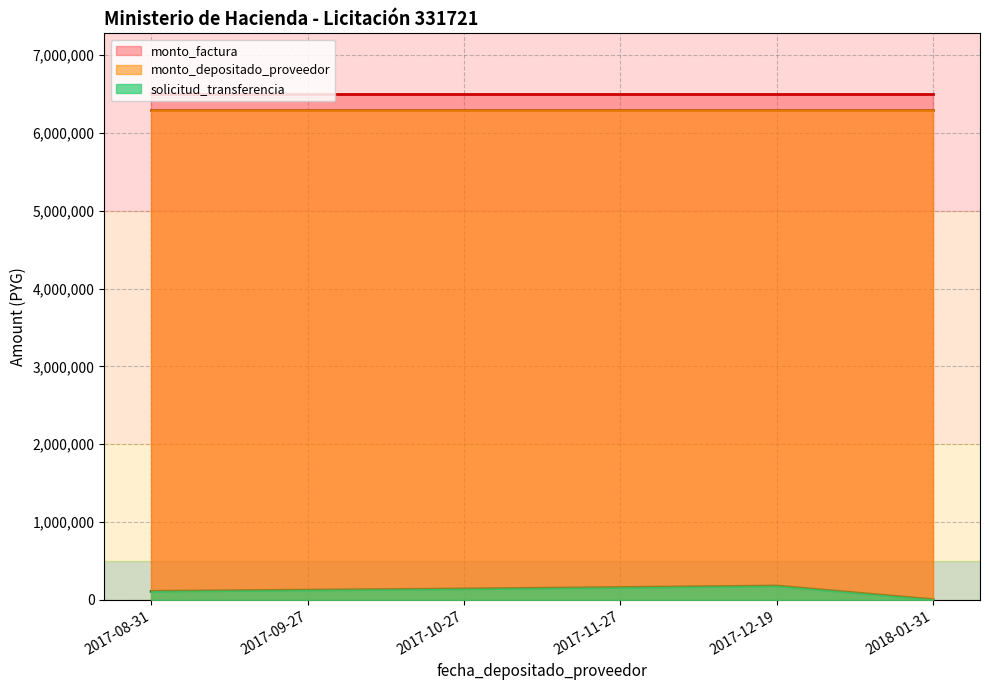

What is the spread (max minus min) of values at 2017-11-27?

6340281